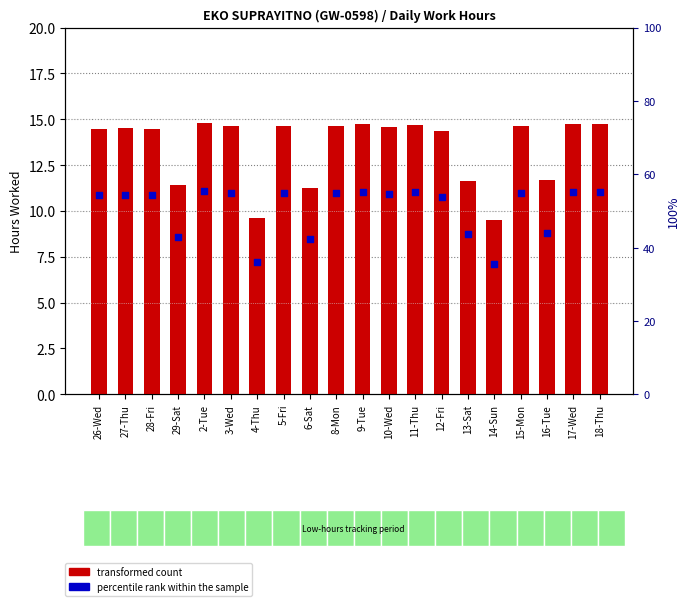

Which series contains the highest Y value?

transformed count